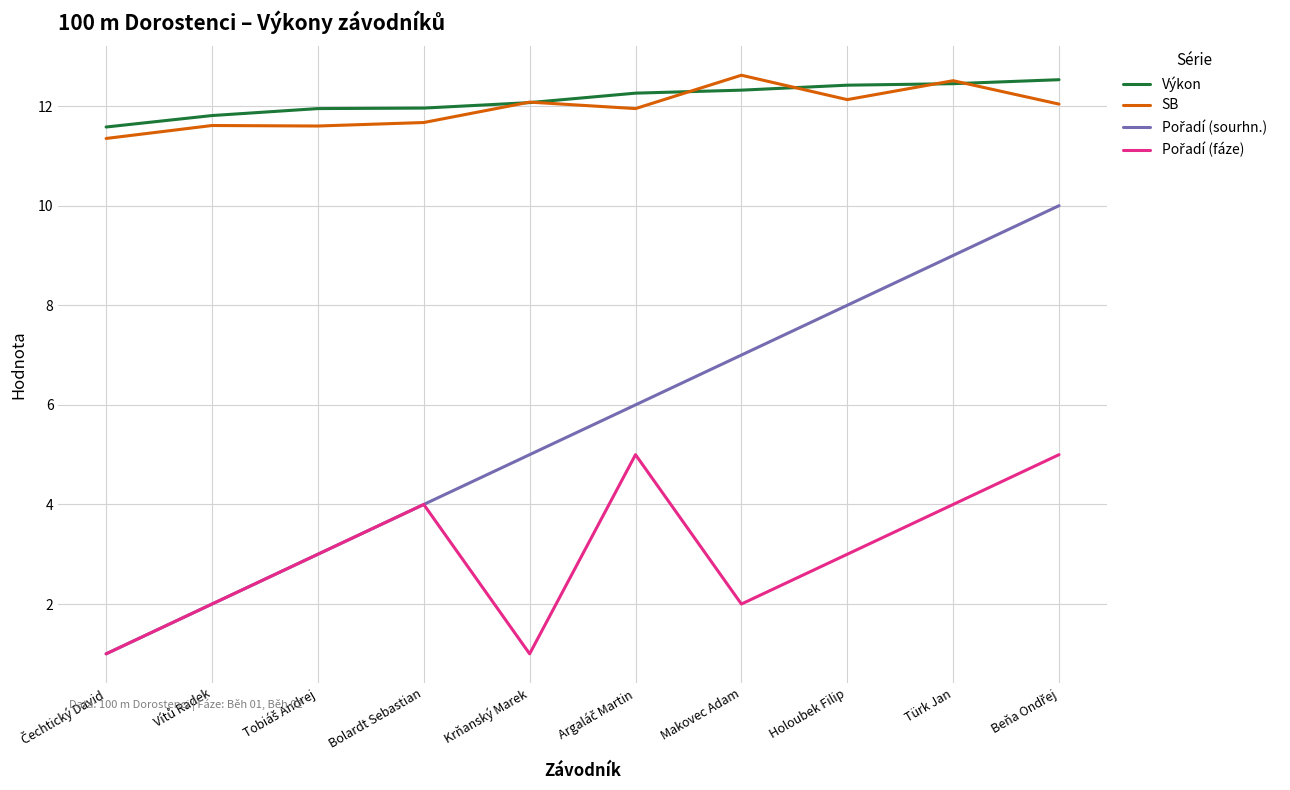

What is the minimum value shown in the chart?

1.0